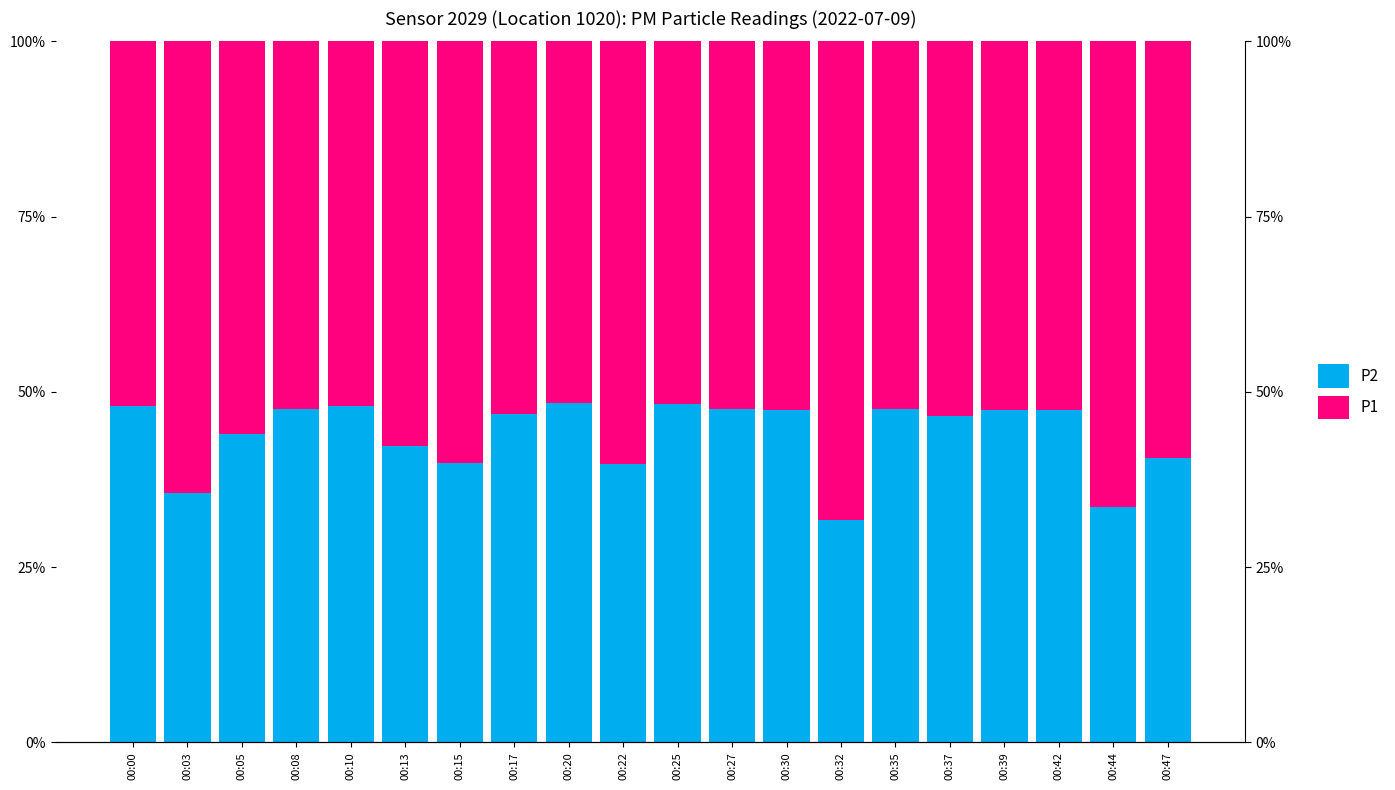

What is the difference between the maximum and minimum values in the P2 series?

16.6